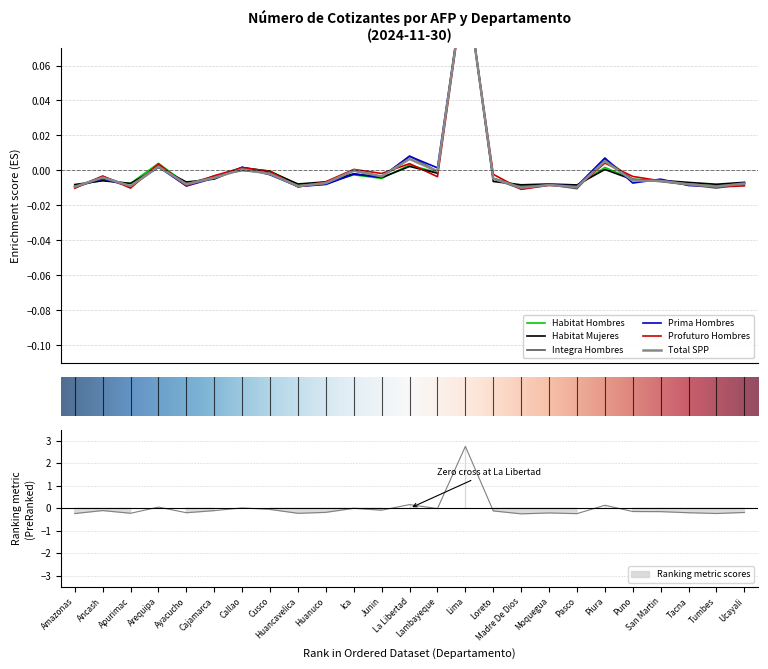

Where do Prima Hombres and Habitat Mujeres first cross each other?

Amazonas and Ancash